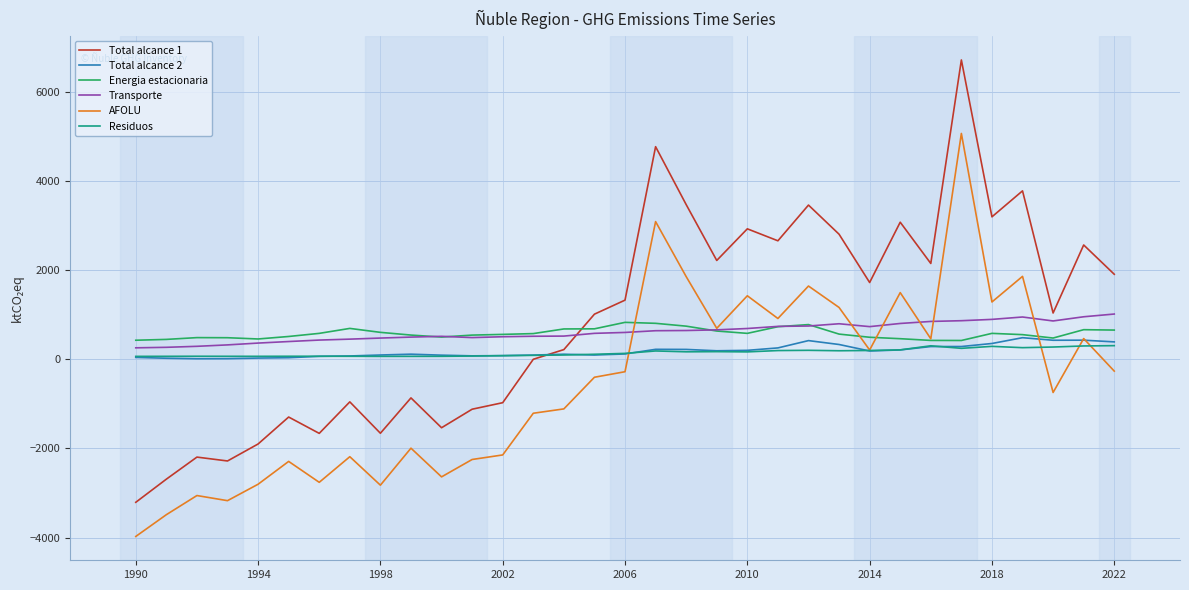

True or false: Total alcance 1 and AFOLU cross at least once.

False